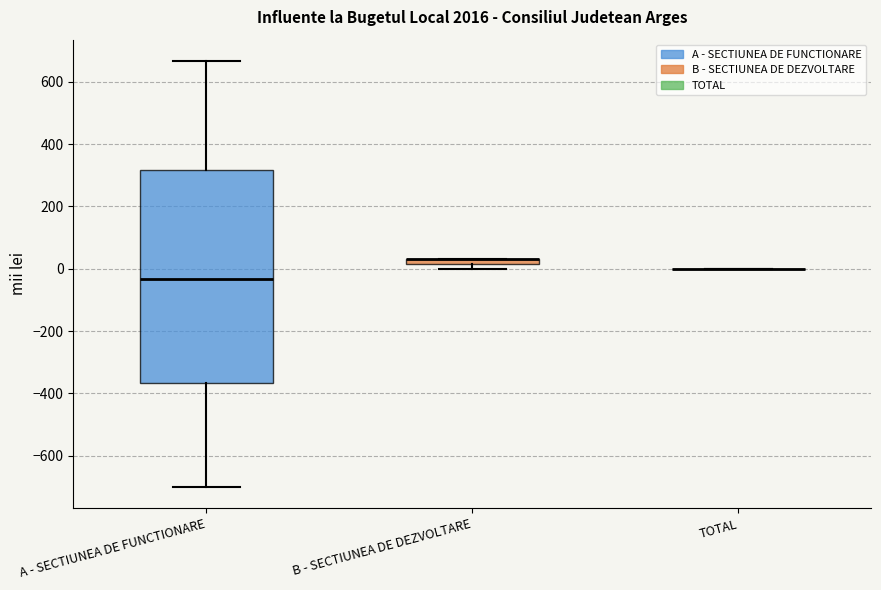

Comparing the boxes themselves (not the whiskers), which one is the tallest?

A - SECTIUNEA DE FUNCTIONARE